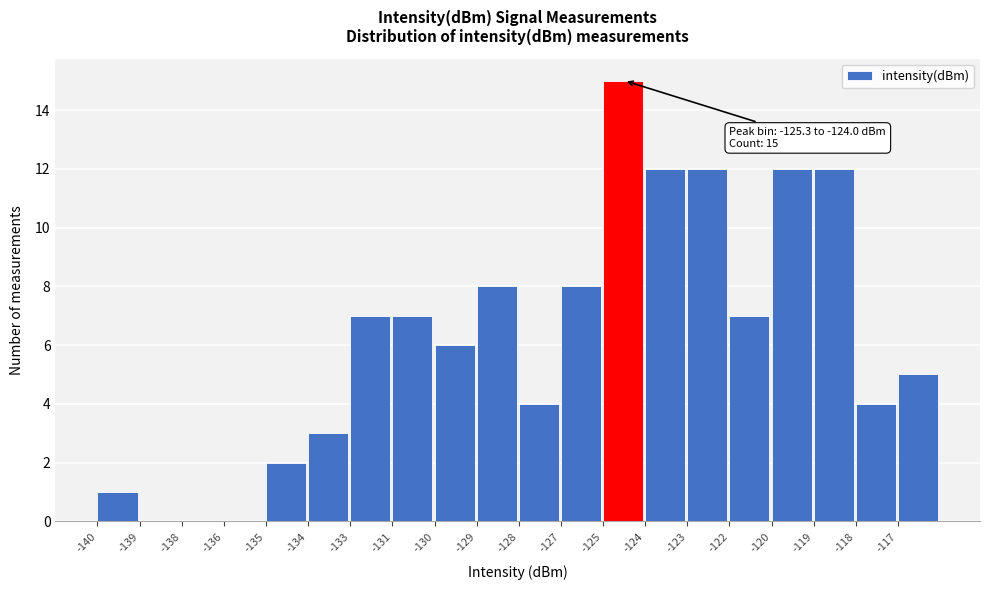

Reading right to left, list all the values displayed in this chart.

-117=5	-118=4	-119=12	-120=12	-122=7	-123=12	-124=12	-125=15	-127=8	-128=4	-129=8	-130=6	-131=7	-133=7	-134=3	-135=2	-136=0	-138=0	-139=0	-140=1